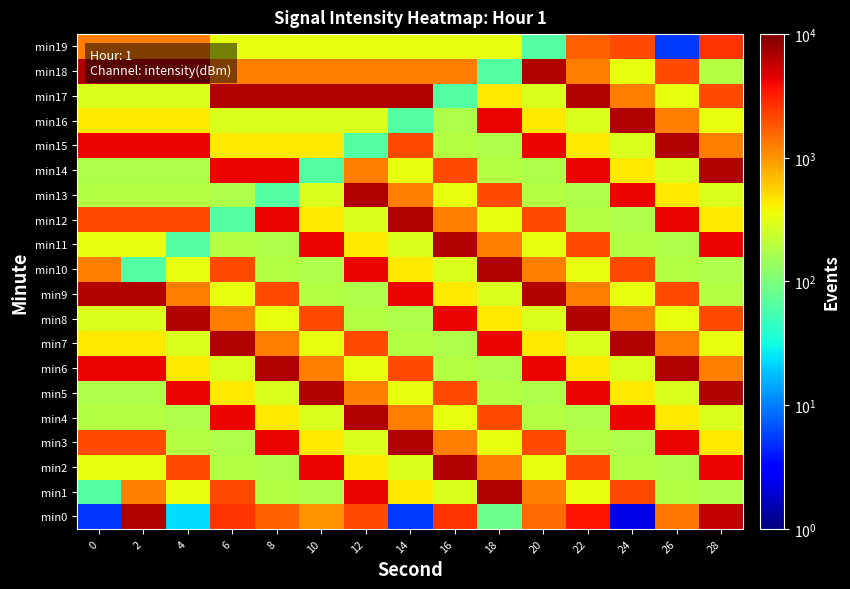

Which has a higher value, 2 or 16?

2